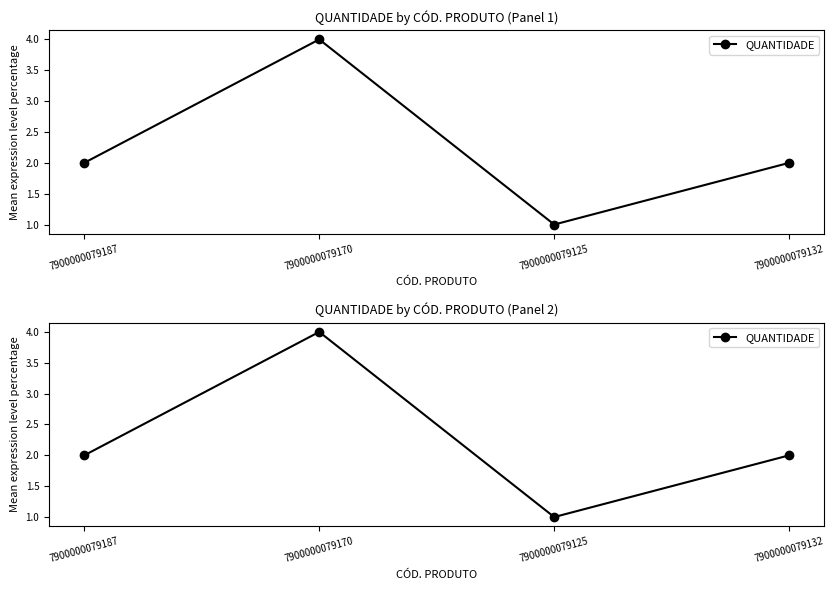

Rank the categories by value from lowest to highest.

7900000079125, 7900000079187, 7900000079132, 7900000079170